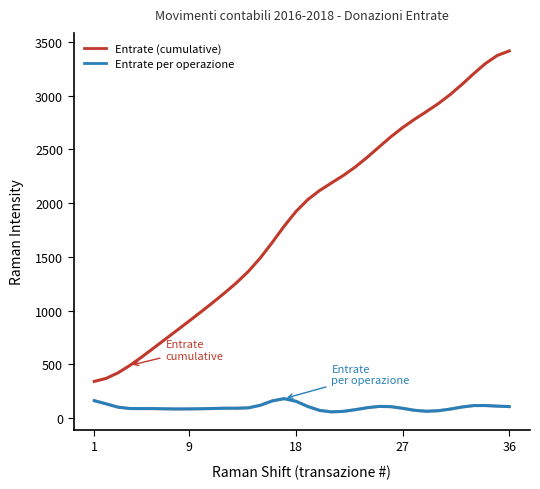

True or false: Entrate (cumulative) has more than 1 interior local peaks.

False